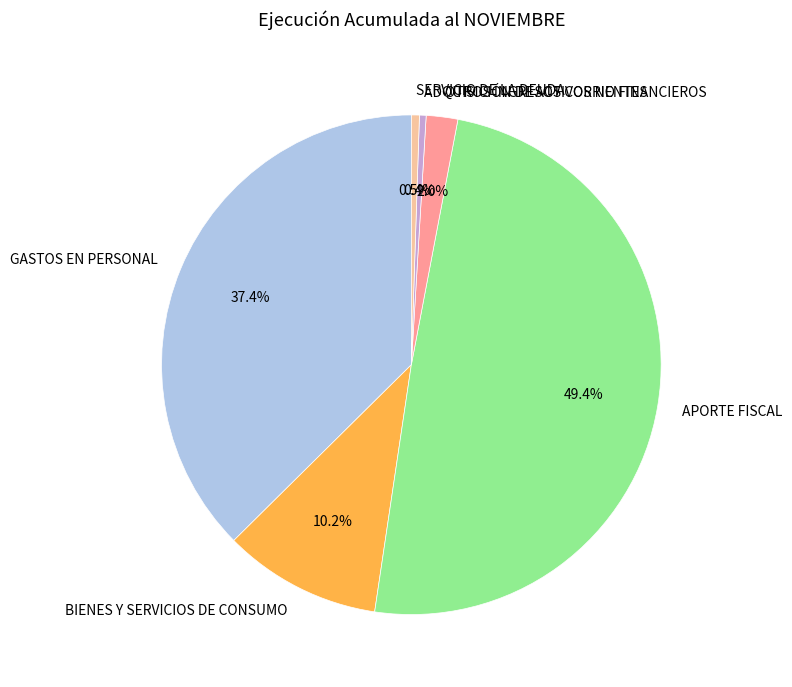

Which has a higher value, SERVICIO DE LA DEUDA or BIENES Y SERVICIOS DE CONSUMO?

BIENES Y SERVICIOS DE CONSUMO